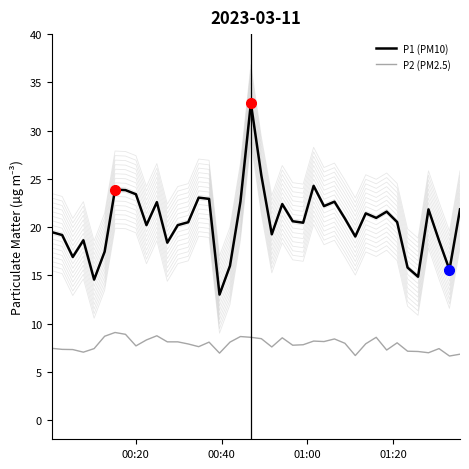

True or false: P2 (PM2.5) and P1 (PM10) cross at least once.

False